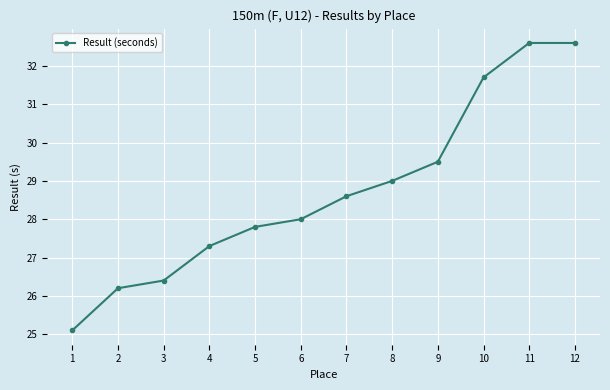

How many distinct data groups are displayed?

1